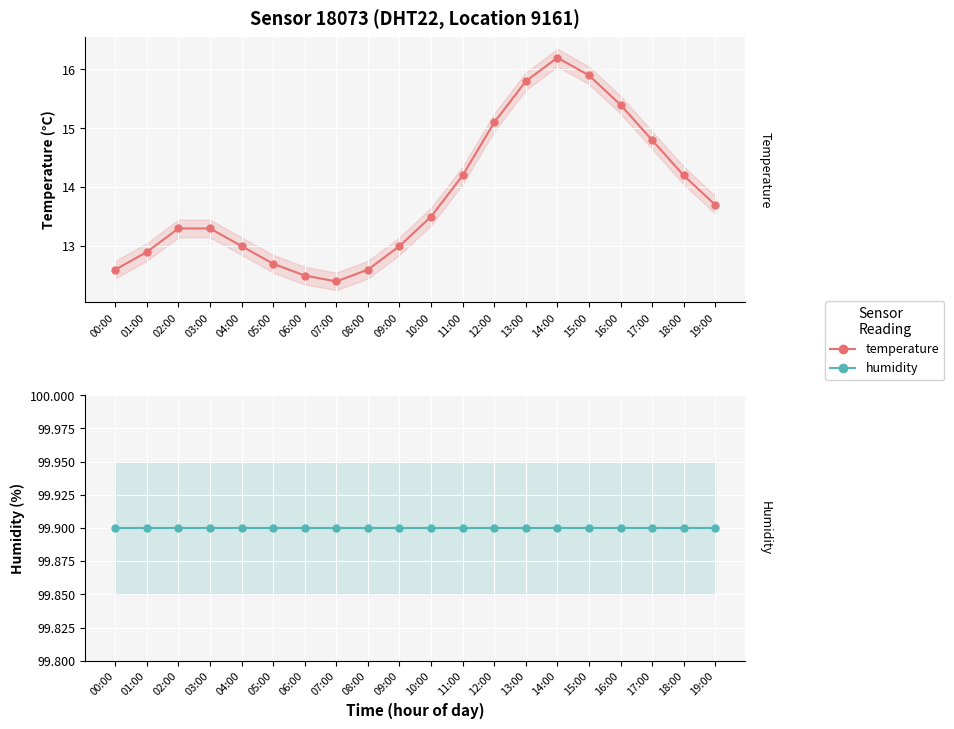

How many lines are shown in the chart?

2